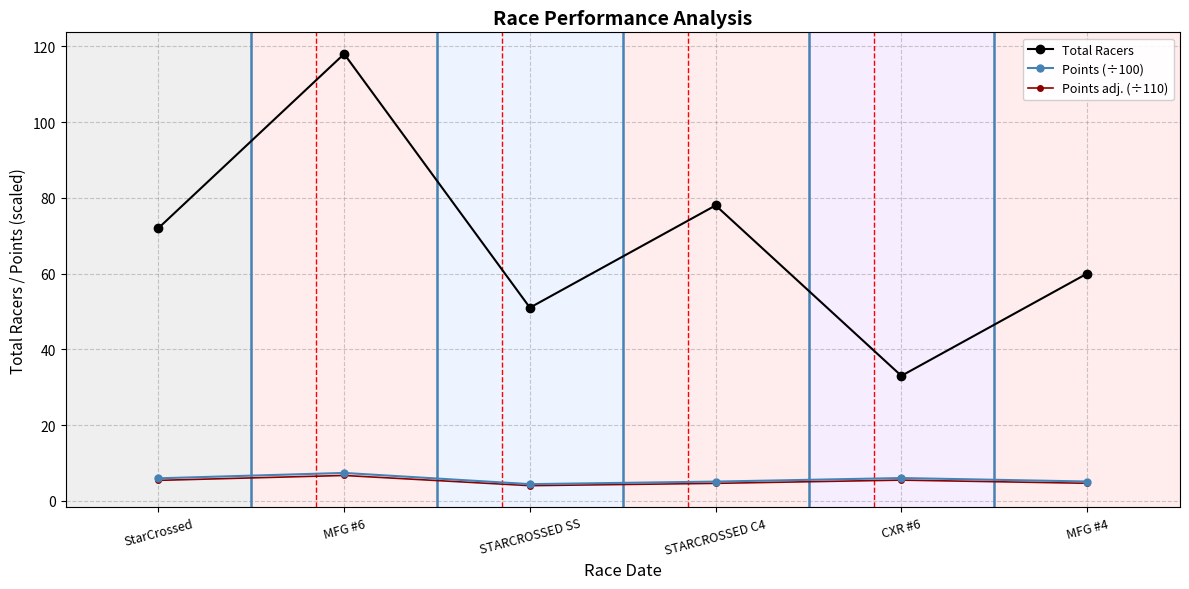

The value of Points adj. (÷110) at STARCROSSED SS is 4.0. True or false?

True